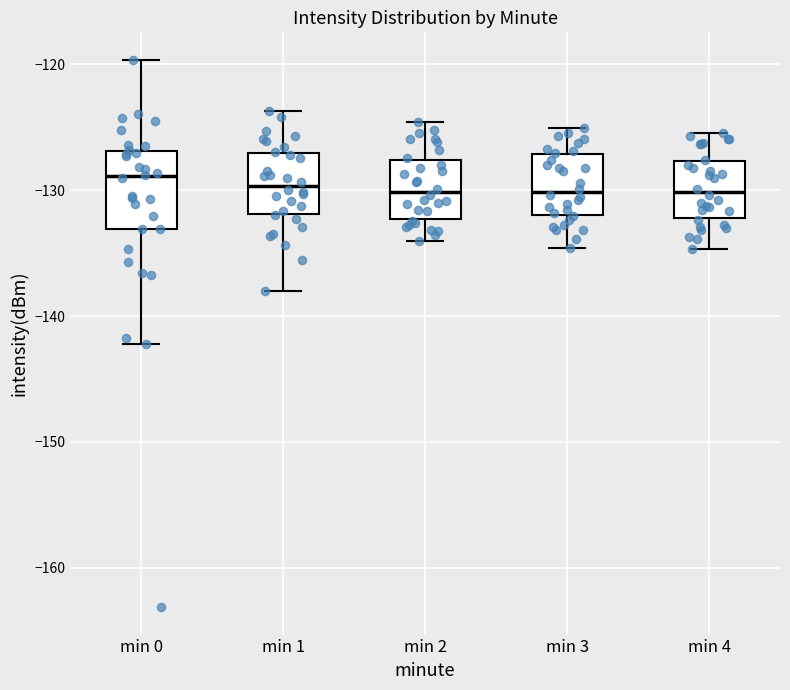

Which box is the tallest, from its lower edge to its upper edge?

min 0